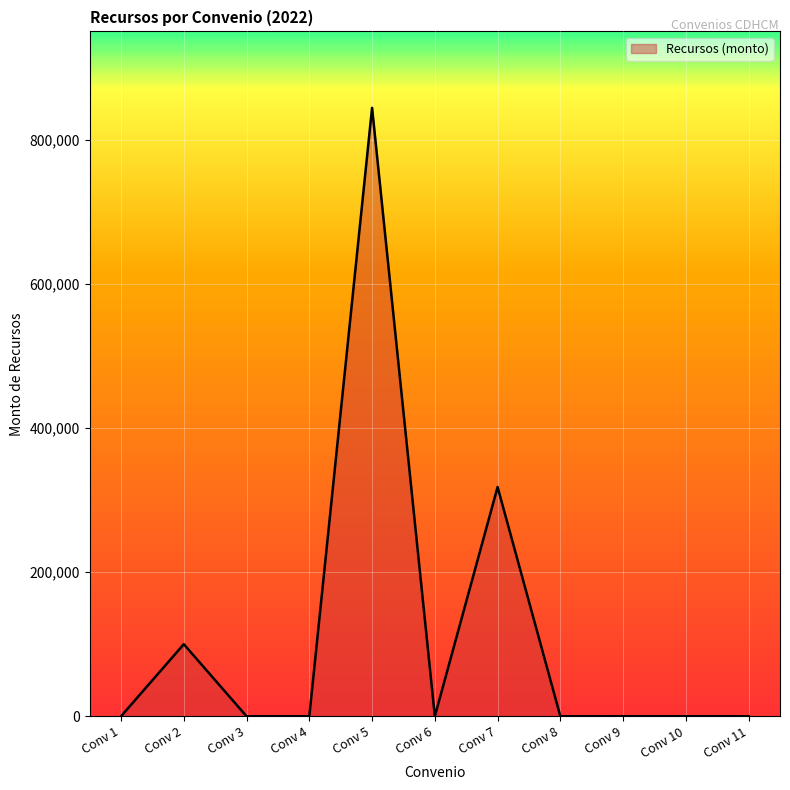

What is the difference between the values at Conv 2 and Conv 4?

100000